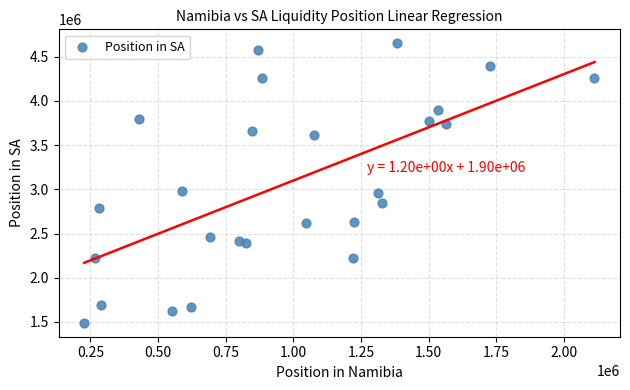

What is the range of X values (max minus min)?

1884897.1